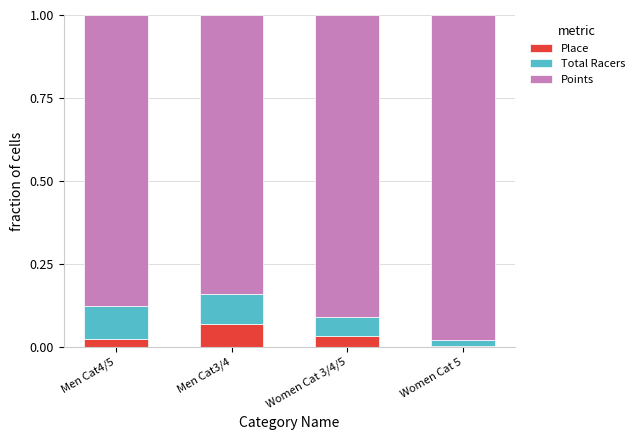

True or false: Place has a value of 0.0 at Women Cat 5.

True